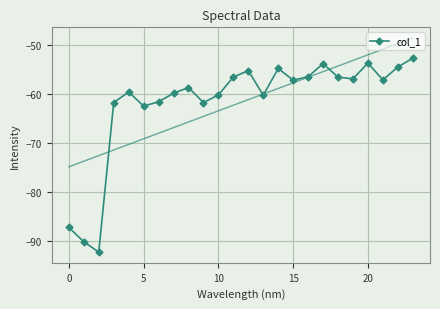

What is the label of the 15th point from the left?

14